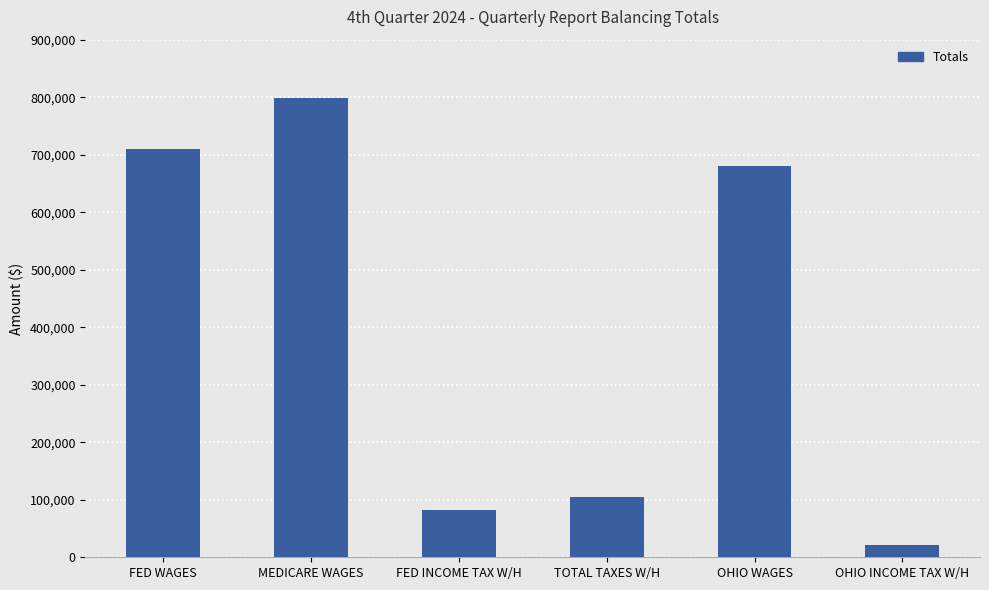

The value at MEDICARE WAGES is 216143.9. True or false?

False